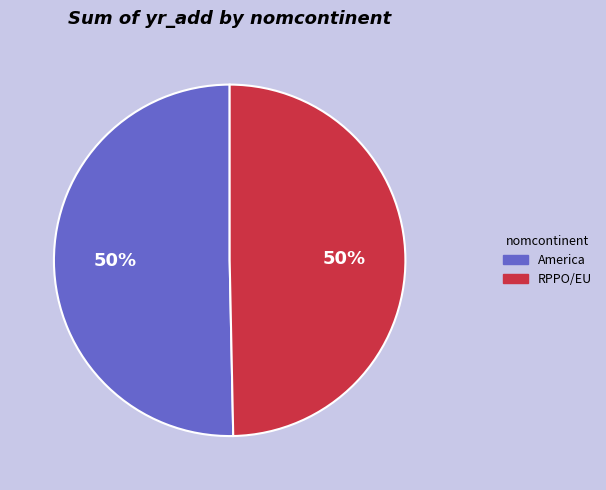

Approximately how many times larger is the value at RPPO/EU compared to America?

1.0